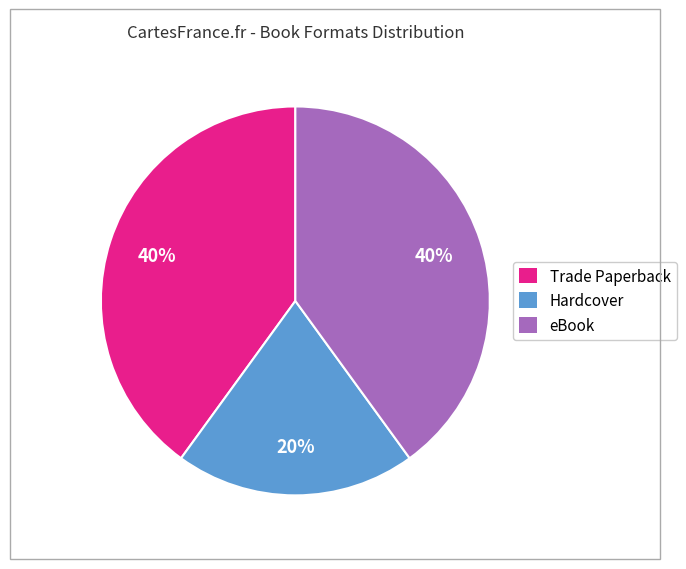

Is there any slice that represents more than half of the pie?

No